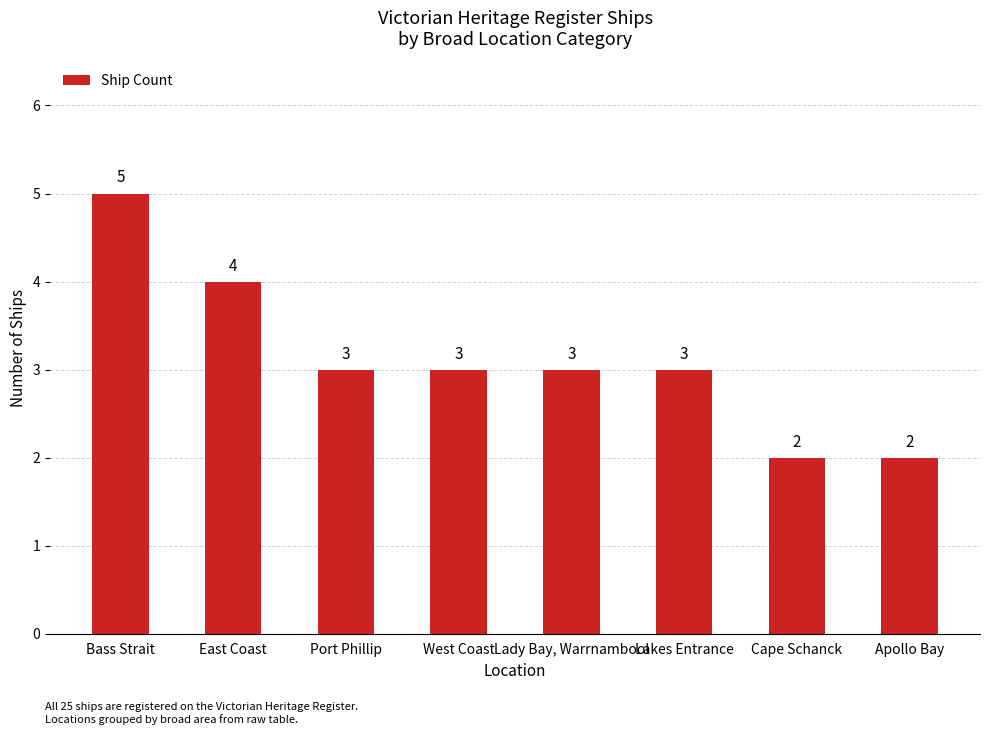

The chart shows a value of 5 at Bass Strait. True or false?

True